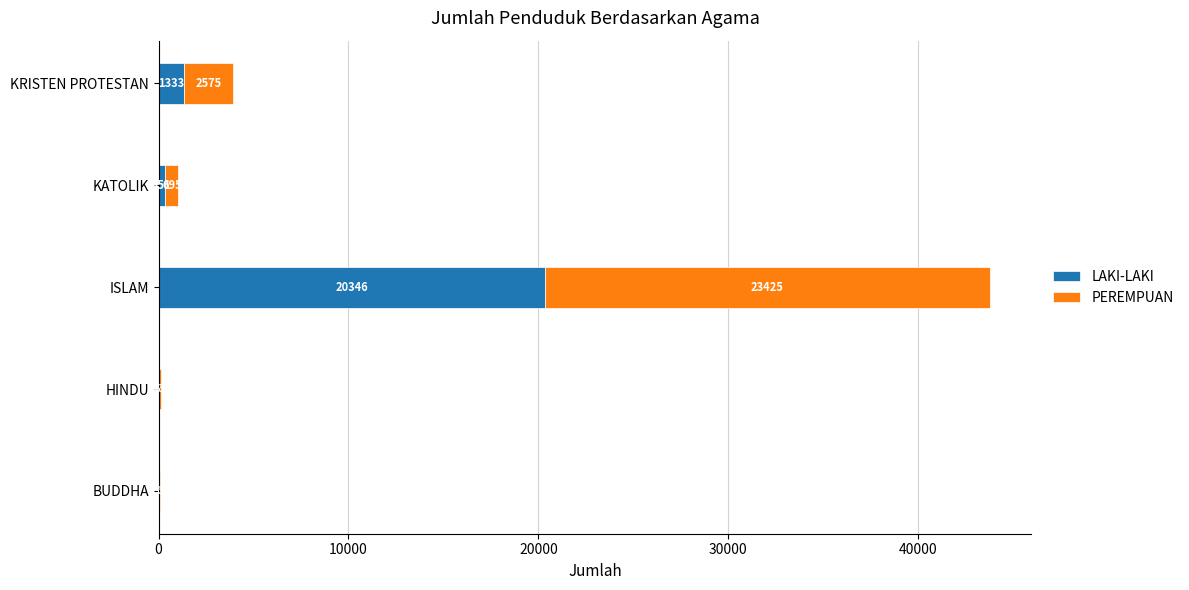

What is the total value across all series at KRISTEN PROTESTAN?

3908